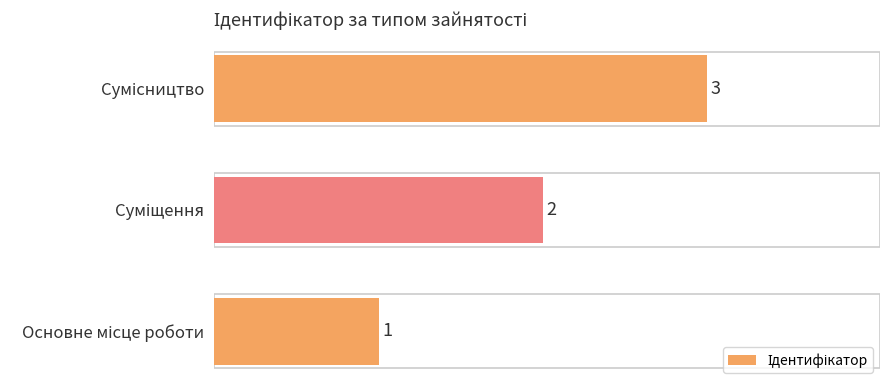

Count the values in the range 1 to 3.

3